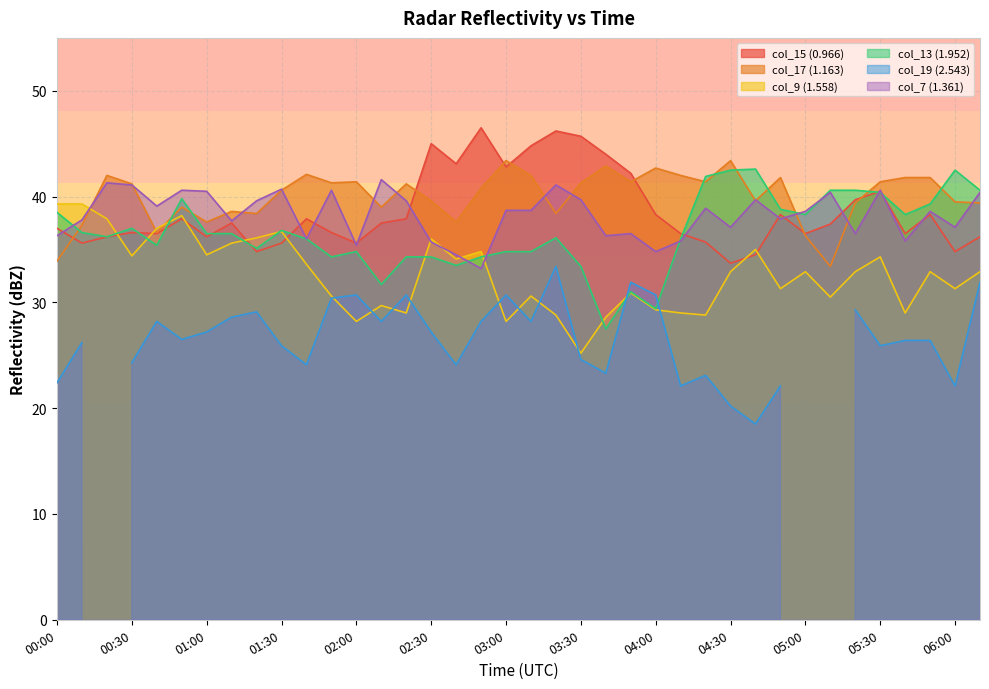

What is the highest value of the col_13 (1.952) series?

42.6